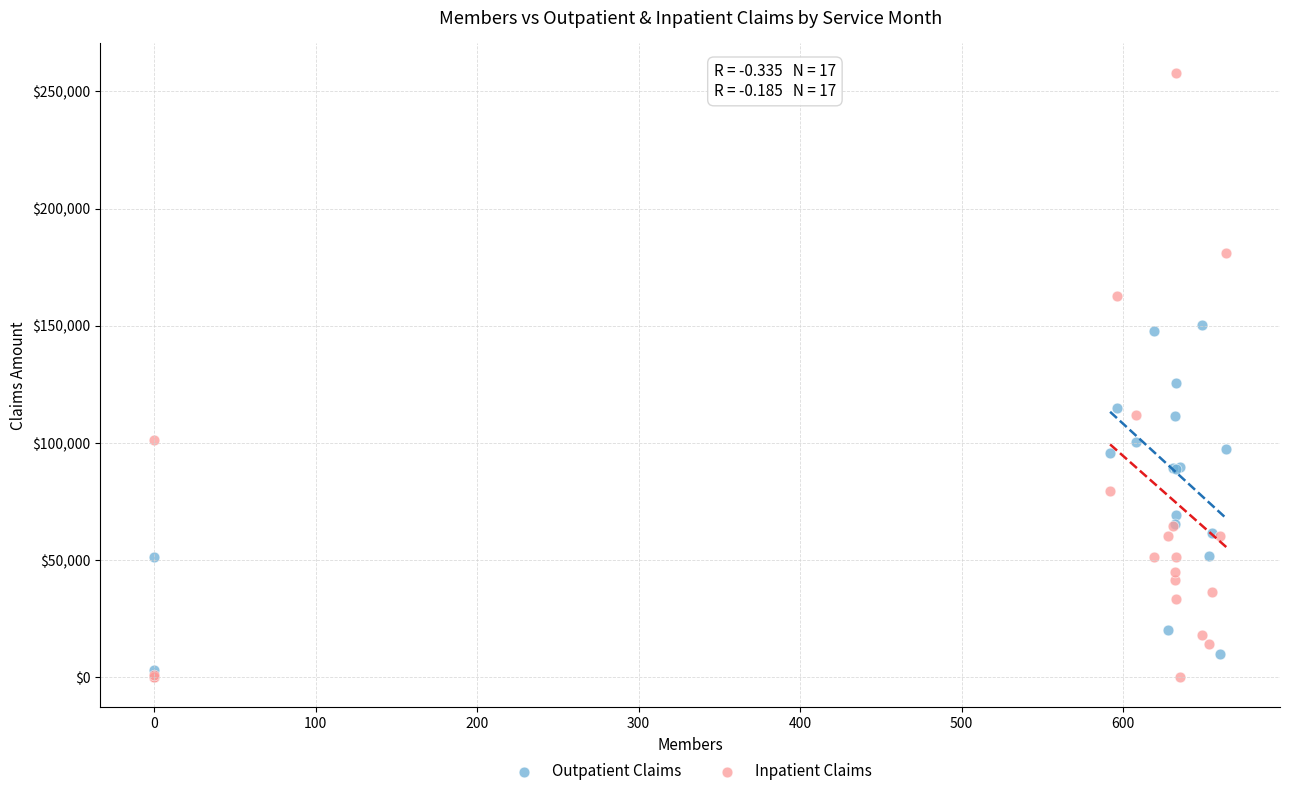

Across all series, what Y value is closest to 128834?

125576.9